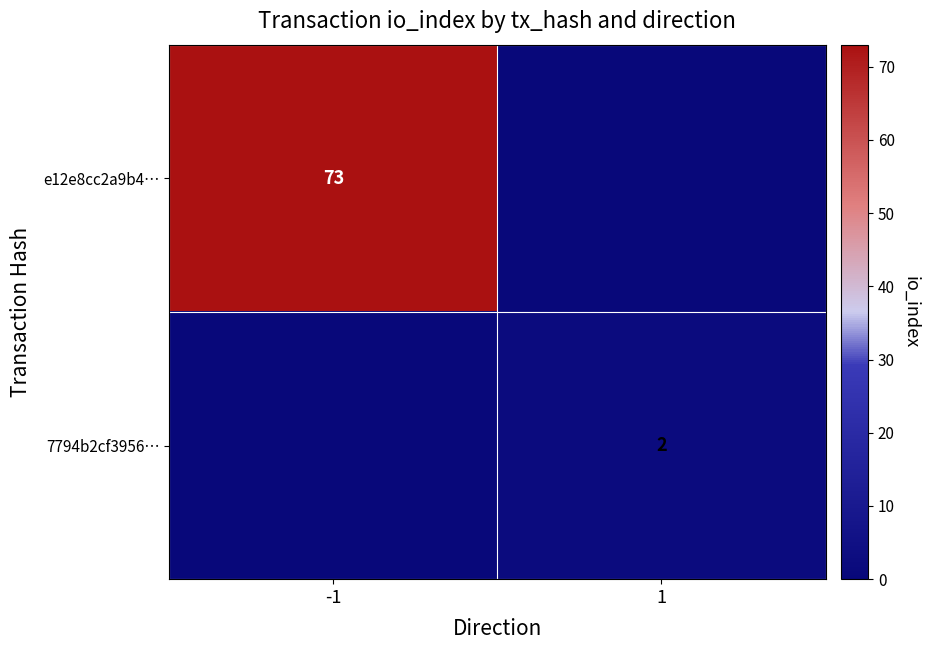

True or false: 7794b2cf3956… has a value of 3 at 1.

False